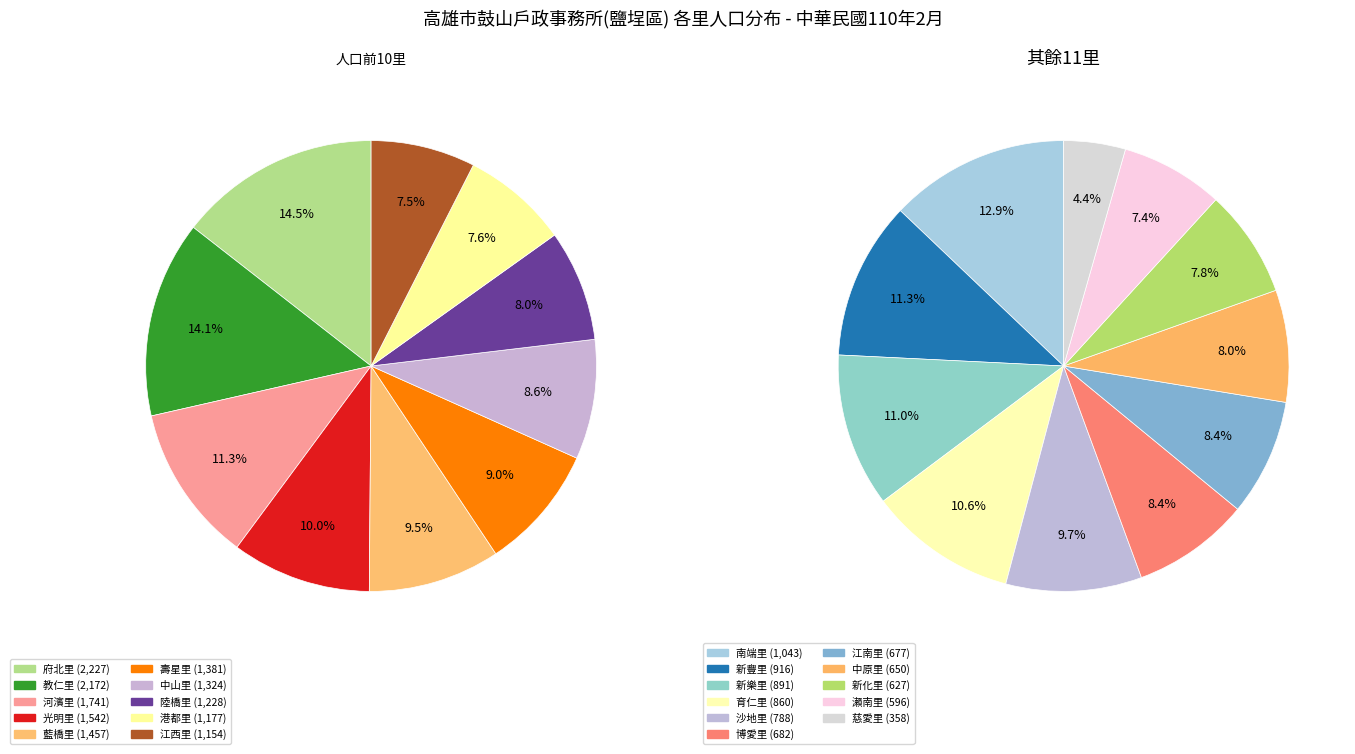

Count the number of slices in the pie.

21